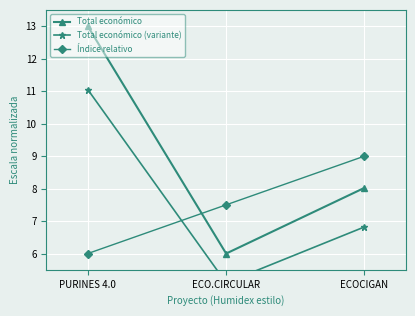

What is the total value across all series at ECOCIGAN?

23.8